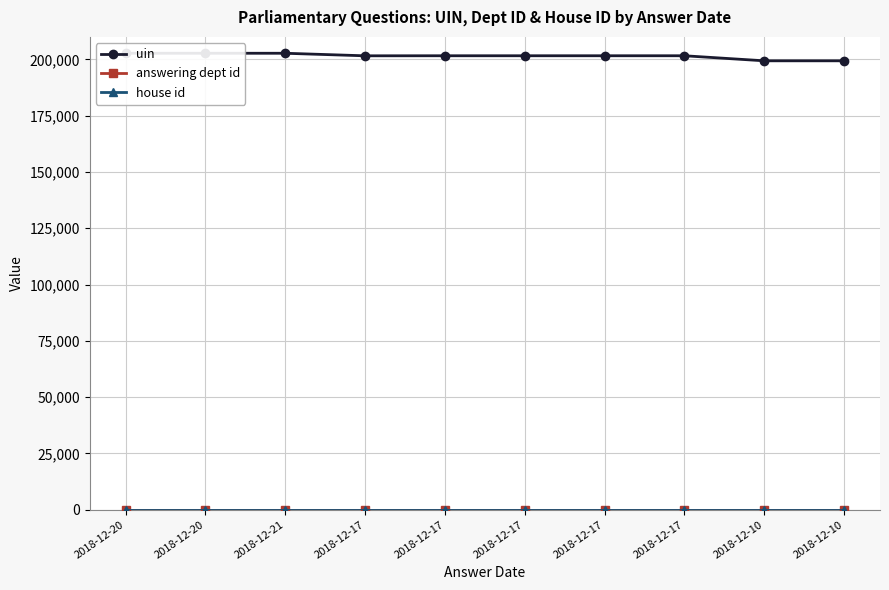

How many lines are shown in the chart?

3